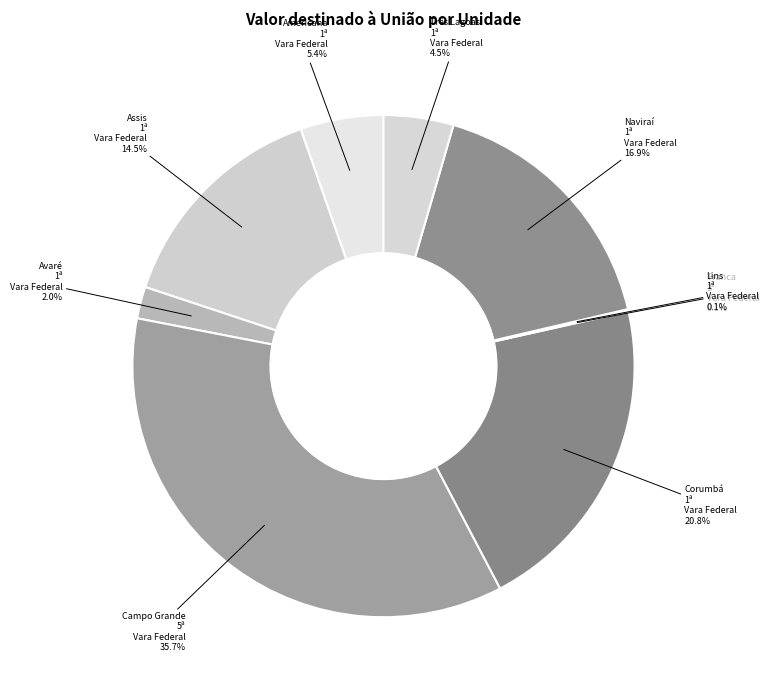

What is the smallest slice in the pie chart?

Franca - 3ª Vara Federal